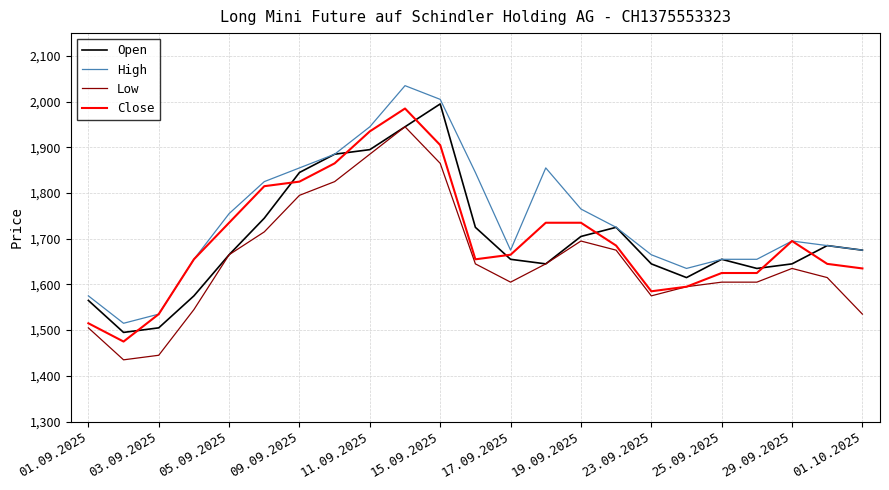

True or false: Low and High cross at least once.

False